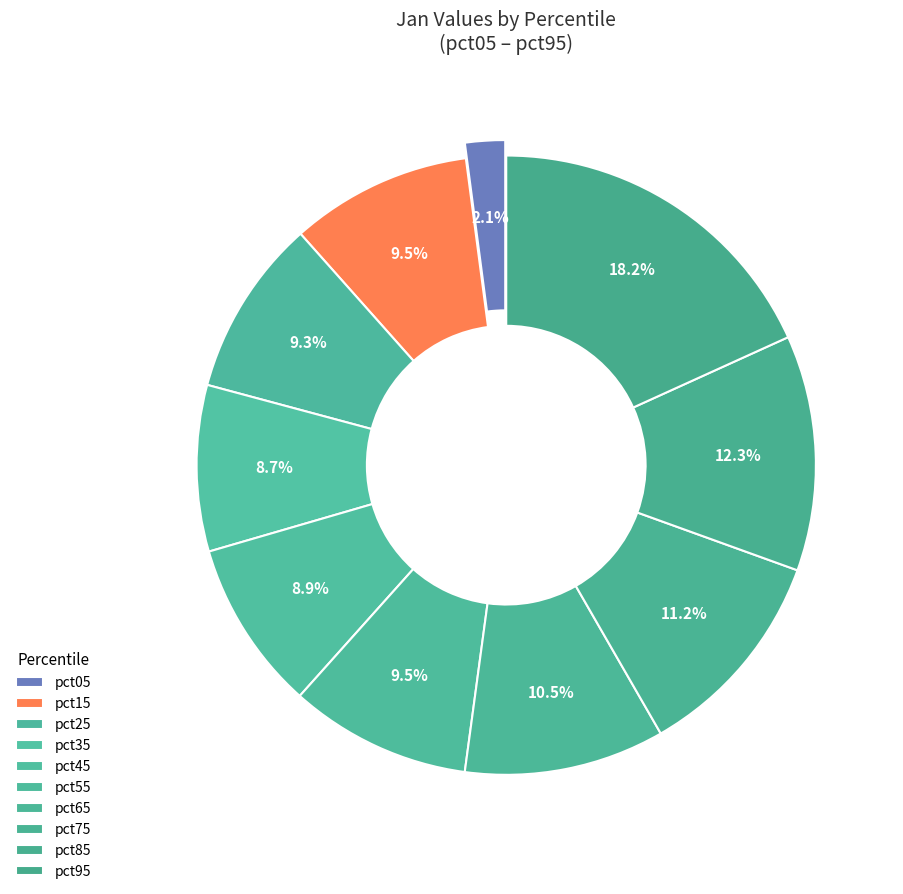

What portion of the pie excludes pct45?

91.1%